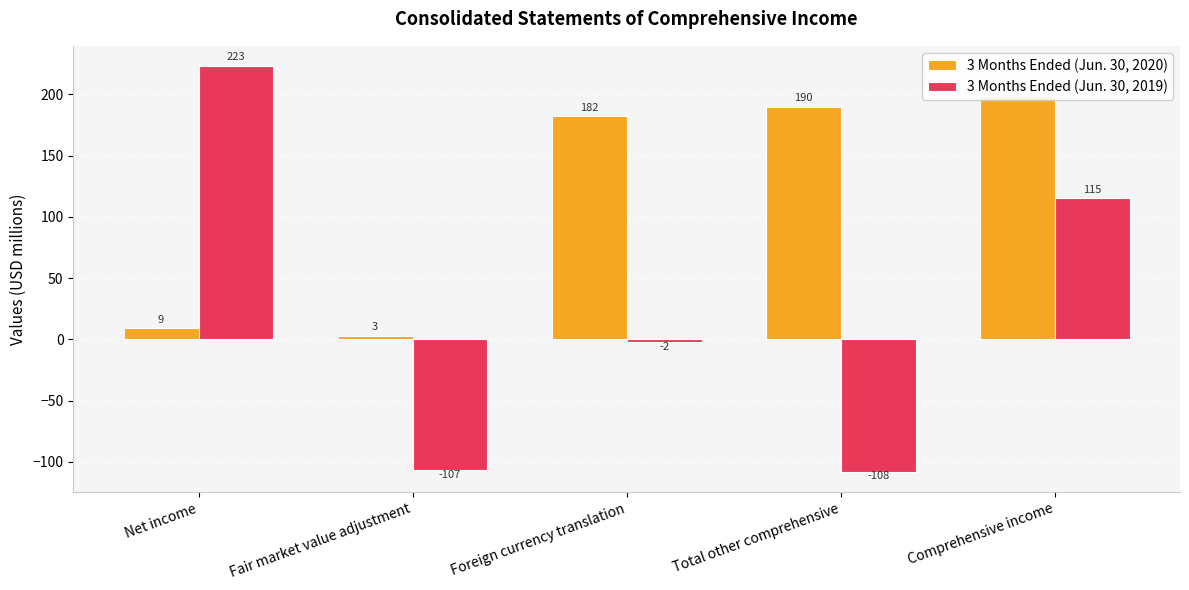

Which category has the highest value in the 3 Months Ended (Jun. 30, 2020) series?

Comprehensive income